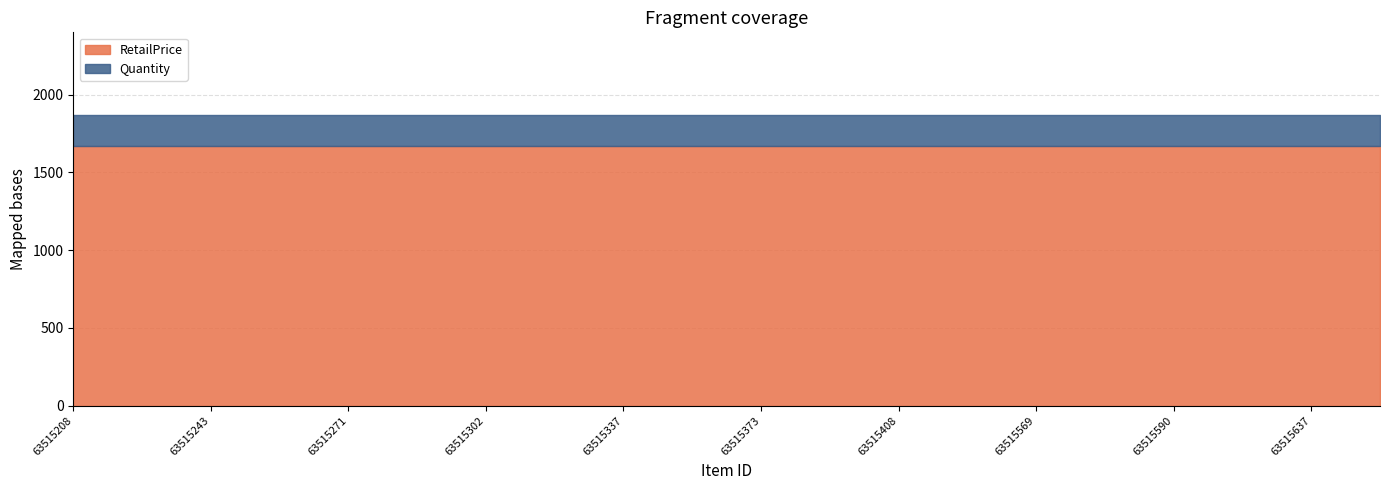

What is the sum of all RetailPrice values?

33333.4